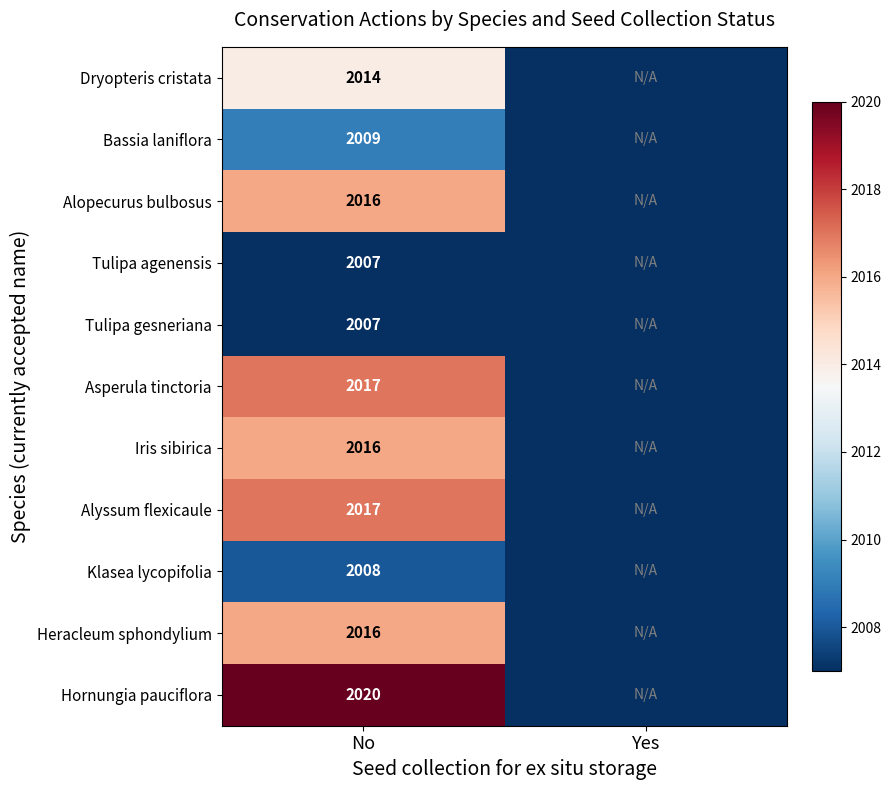

The value of Bassia laniflora at No is 2672. True or false?

False